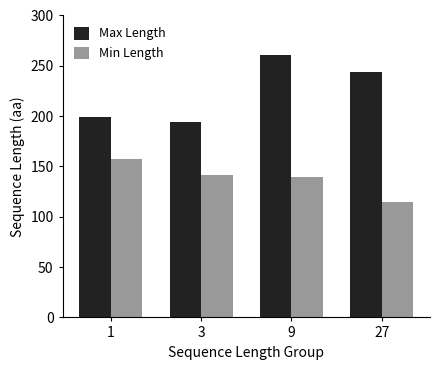

How many groups of bars are there?

4